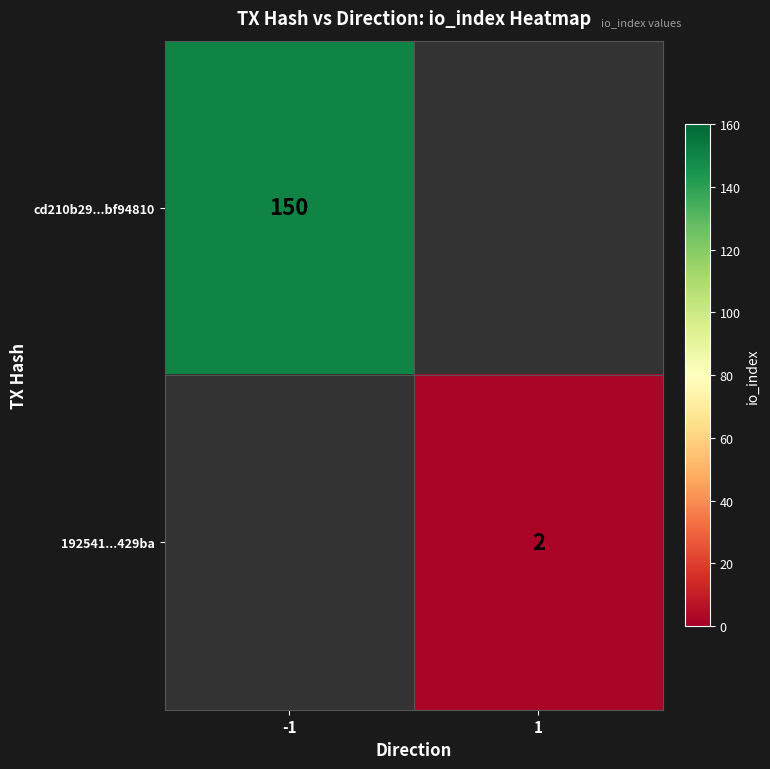

At how many categories does at least one series exceed 114?

1